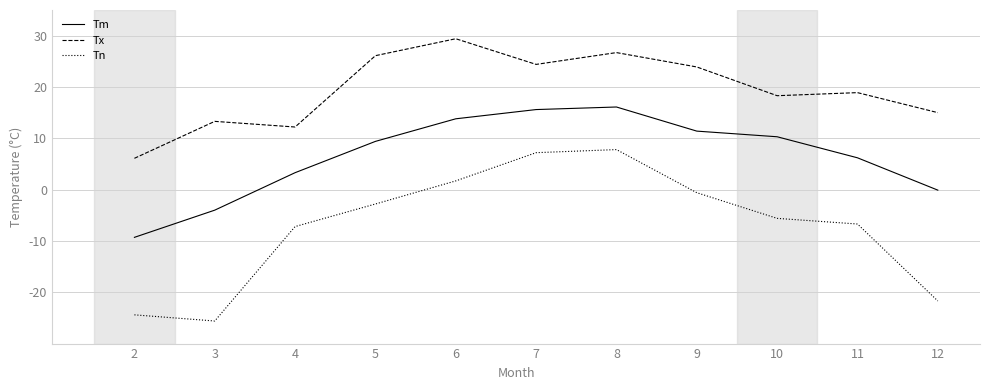

Reading left to right, list all the values displayed in this chart.

Tm: -9.3	-4.0	3.3	9.4	13.8	15.6	16.1	11.4	10.3	6.2	-0.1
Tx: 6.1	13.3	12.2	26.1	29.4	24.4	26.7	23.9	18.3	18.9	15.0
Tn: -24.4	-25.6	-7.2	-2.8	1.7	7.2	7.8	-0.6	-5.6	-6.7	-21.7